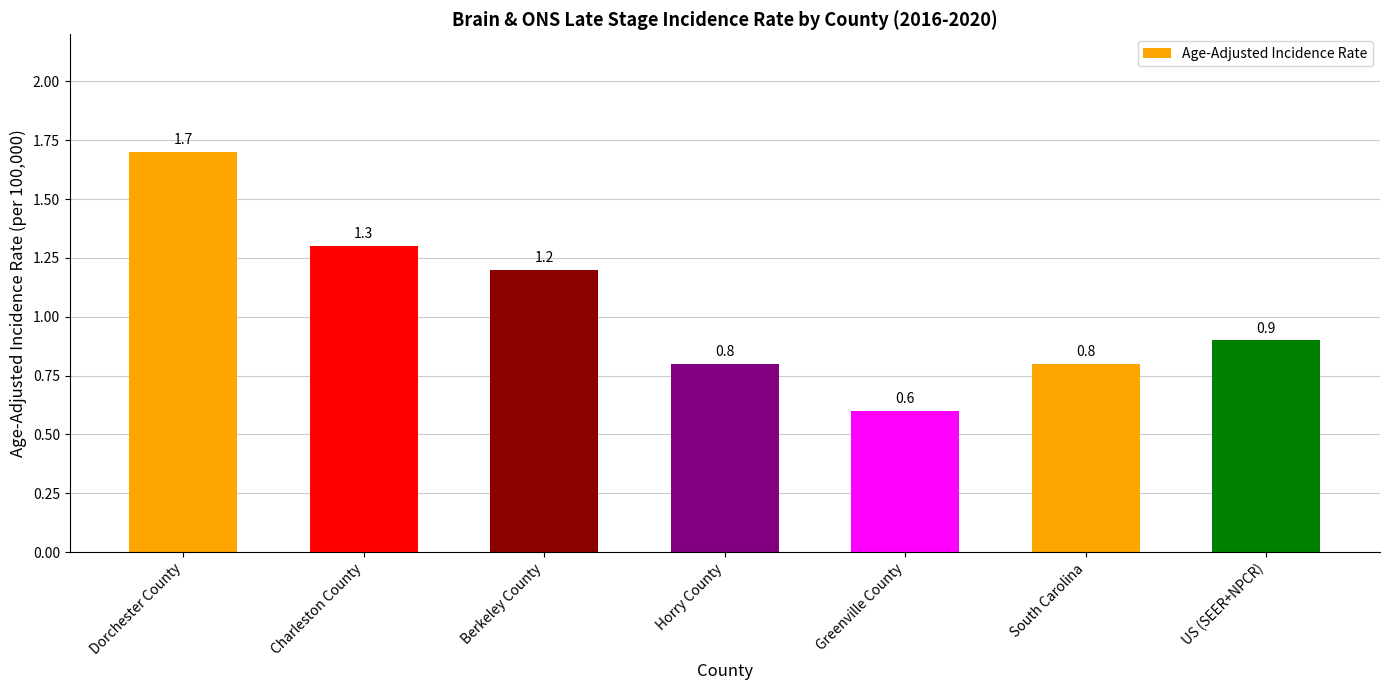

What position from the right is Horry County?

4